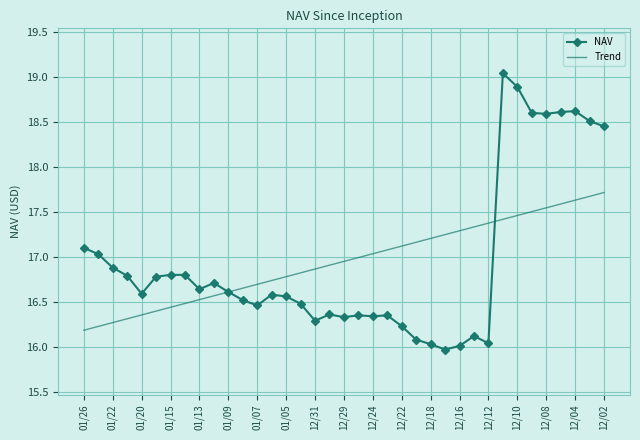

What is the greatest value displayed?

19.0